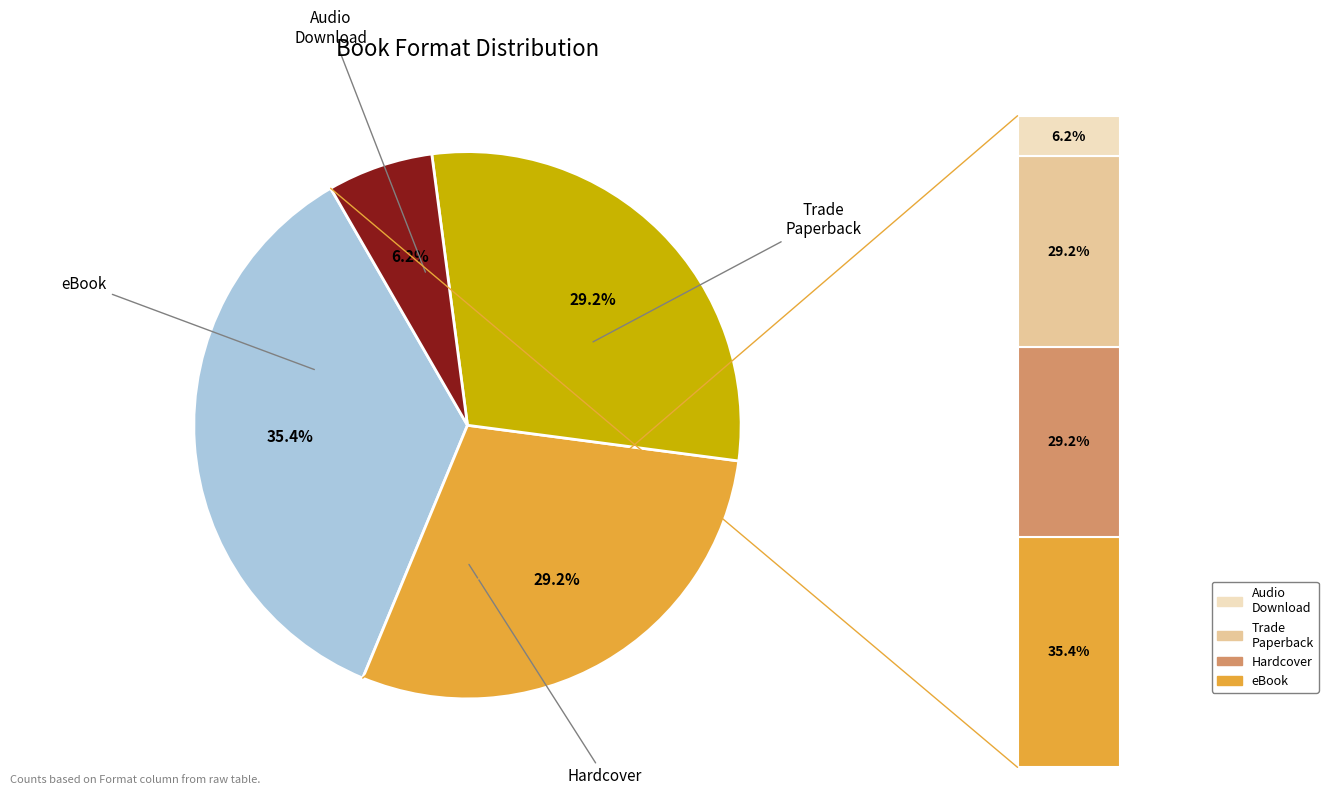

What is the total percentage of Trade Paperback and eBook?

64.6%